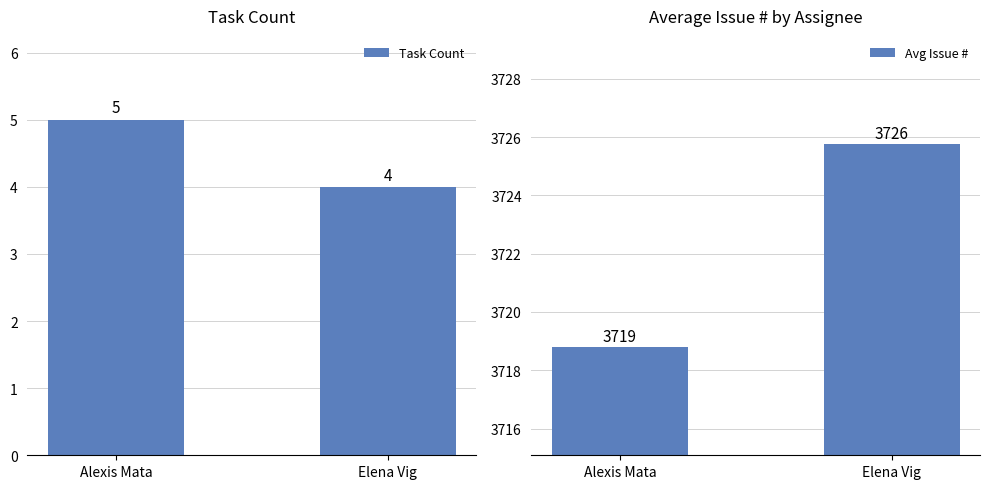

What is the total value across all series at Elena Vig?

3729.8